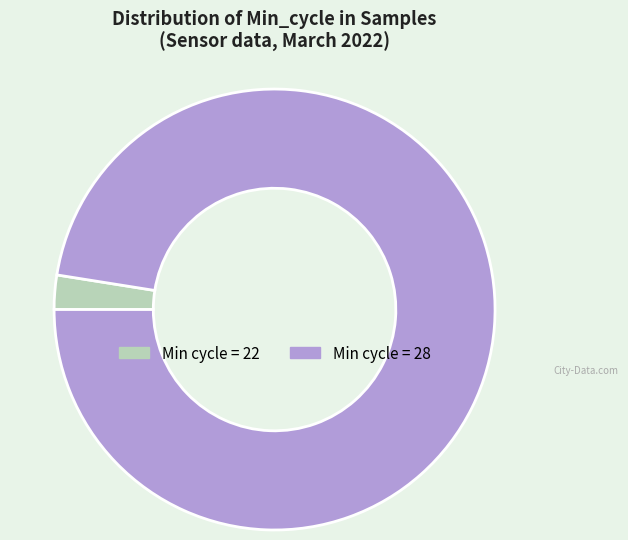

Is there a majority slice in this chart?

Yes